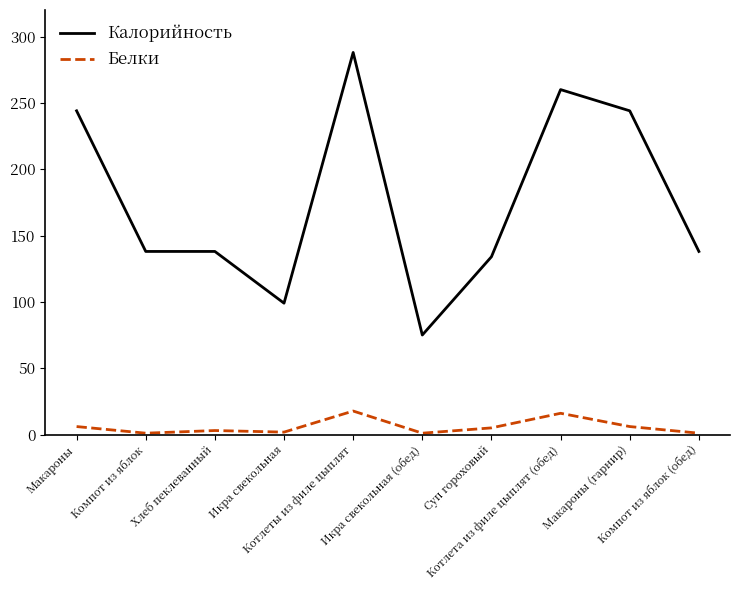

What is the difference between the Белки values at Икра свекольная and Котлеты из филе цыплят?

15.9